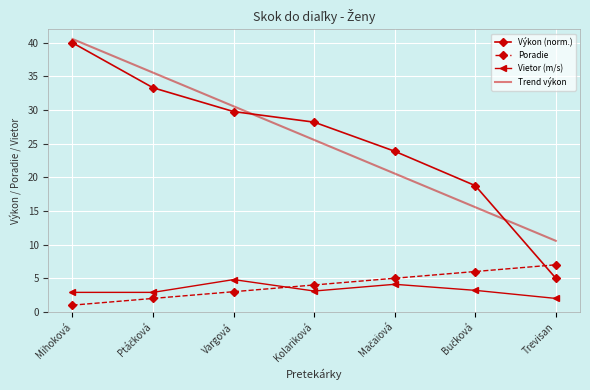

What position from the right is Kolariková?

4